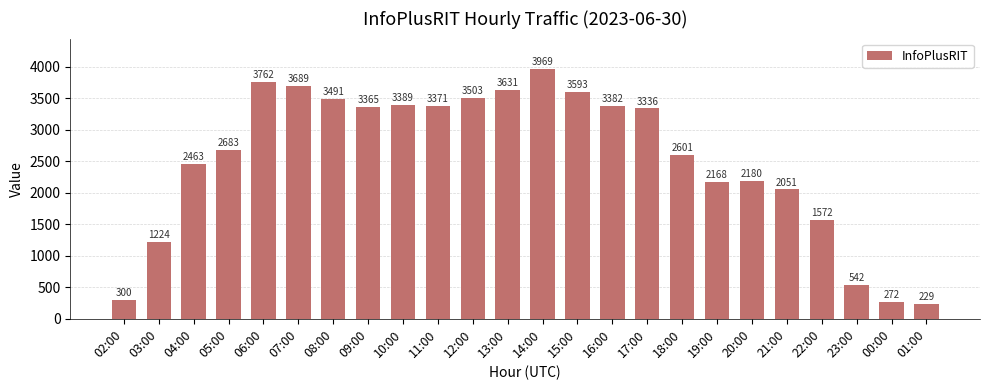

The value at 04:00 is 1073. True or false?

False